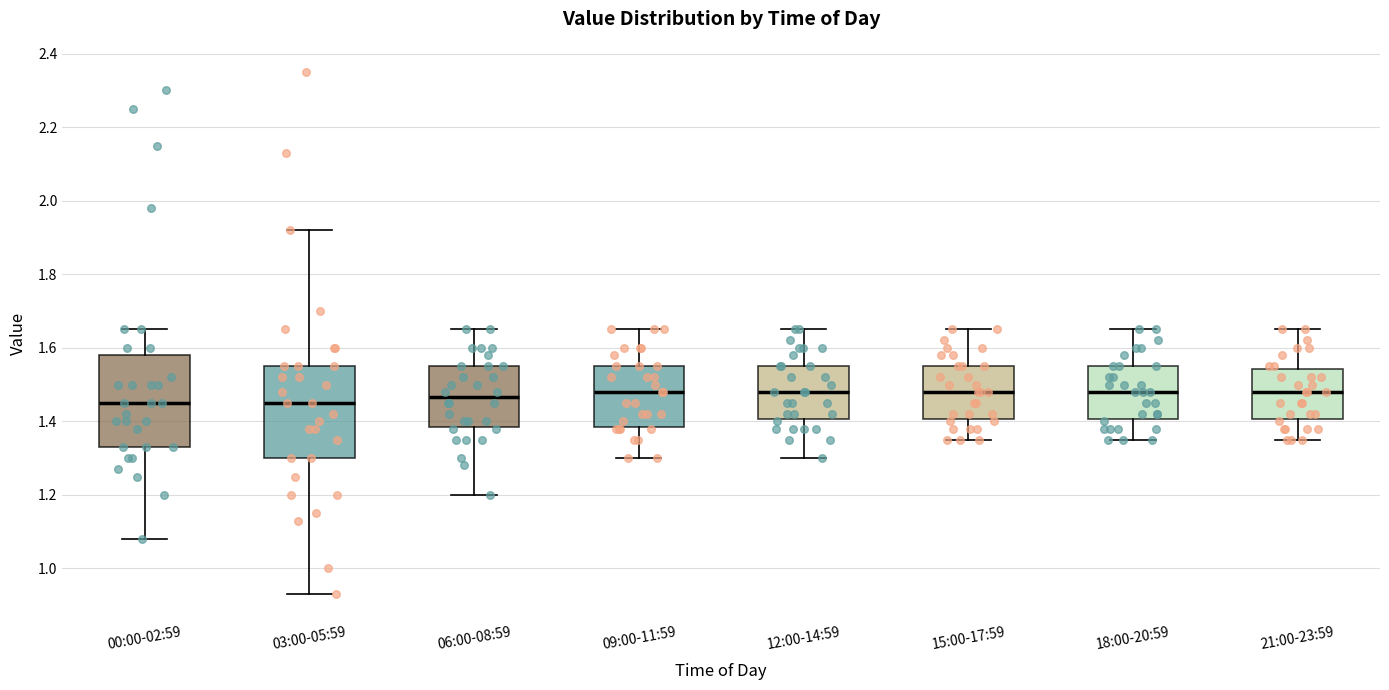

Reading left to right, read every box against the y-axis: the position of its median line, the range the box covers, and the ends of its whiskers. The values are not printed on the chart, so give them approximately, as read against the axis.

00:00-02:59: median 1.46, box 1.34 to 1.58, whiskers 1.08 to 1.66
03:00-05:59: median 1.46, box 1.30 to 1.56, whiskers 0.94 to 1.92
06:00-08:59: median 1.46, box 1.38 to 1.56, whiskers 1.20 to 1.66
09:00-11:59: median 1.48, box 1.38 to 1.56, whiskers 1.30 to 1.66
12:00-14:59: median 1.48, box 1.40 to 1.56, whiskers 1.30 to 1.66
15:00-17:59: median 1.48, box 1.40 to 1.56, whiskers 1.36 to 1.66
18:00-20:59: median 1.48, box 1.40 to 1.56, whiskers 1.36 to 1.66
21:00-23:59: median 1.48, box 1.40 to 1.54, whiskers 1.36 to 1.66